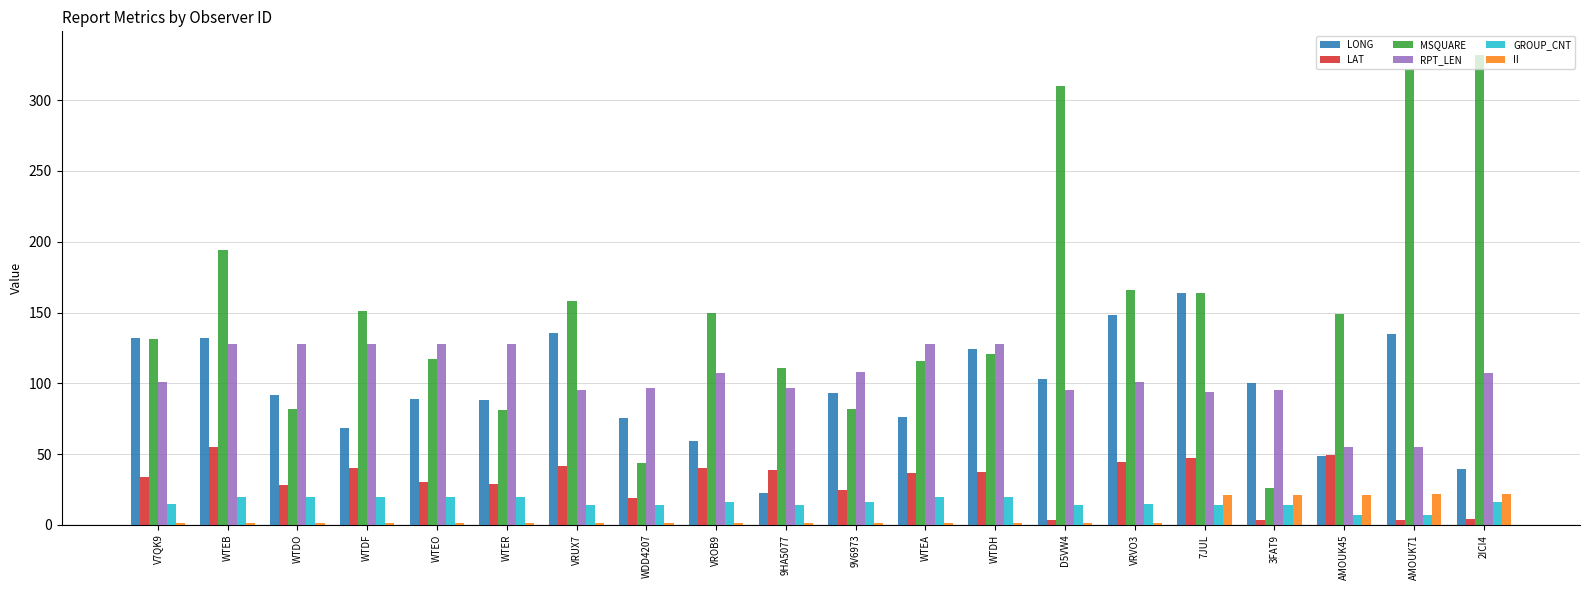

The GROUP_CNT series shows 31.7 at WTER. True or false?

False